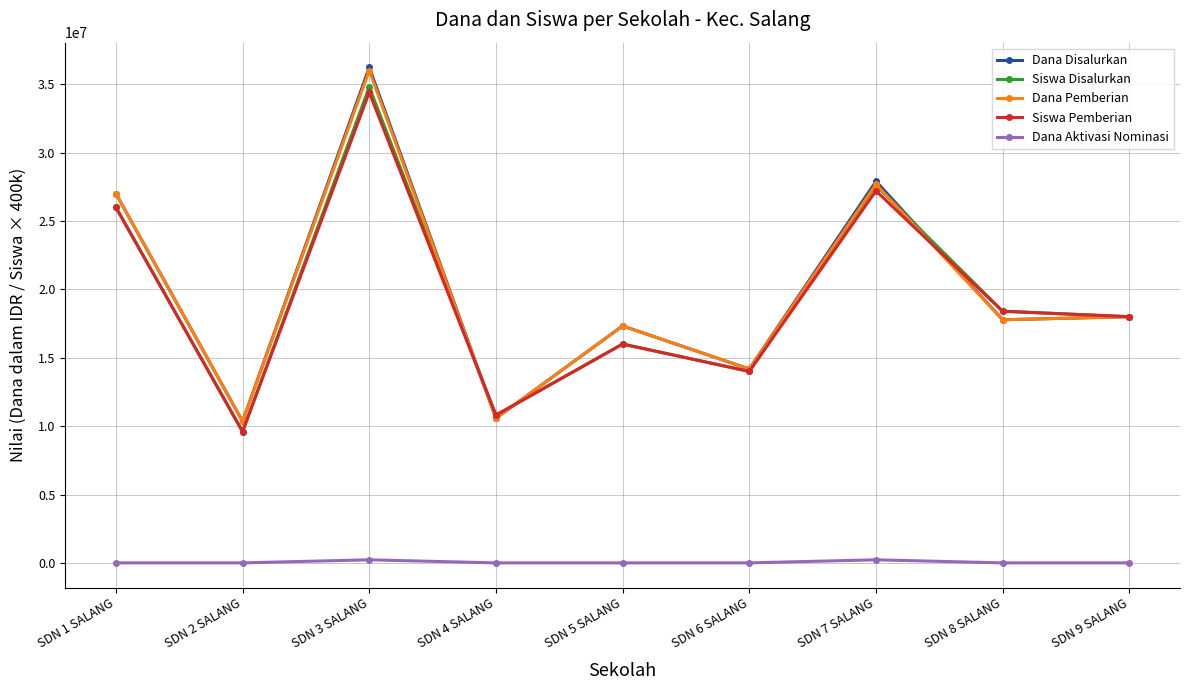

At which category does the chart reach its peak across all series?

SDN 3 SALANG